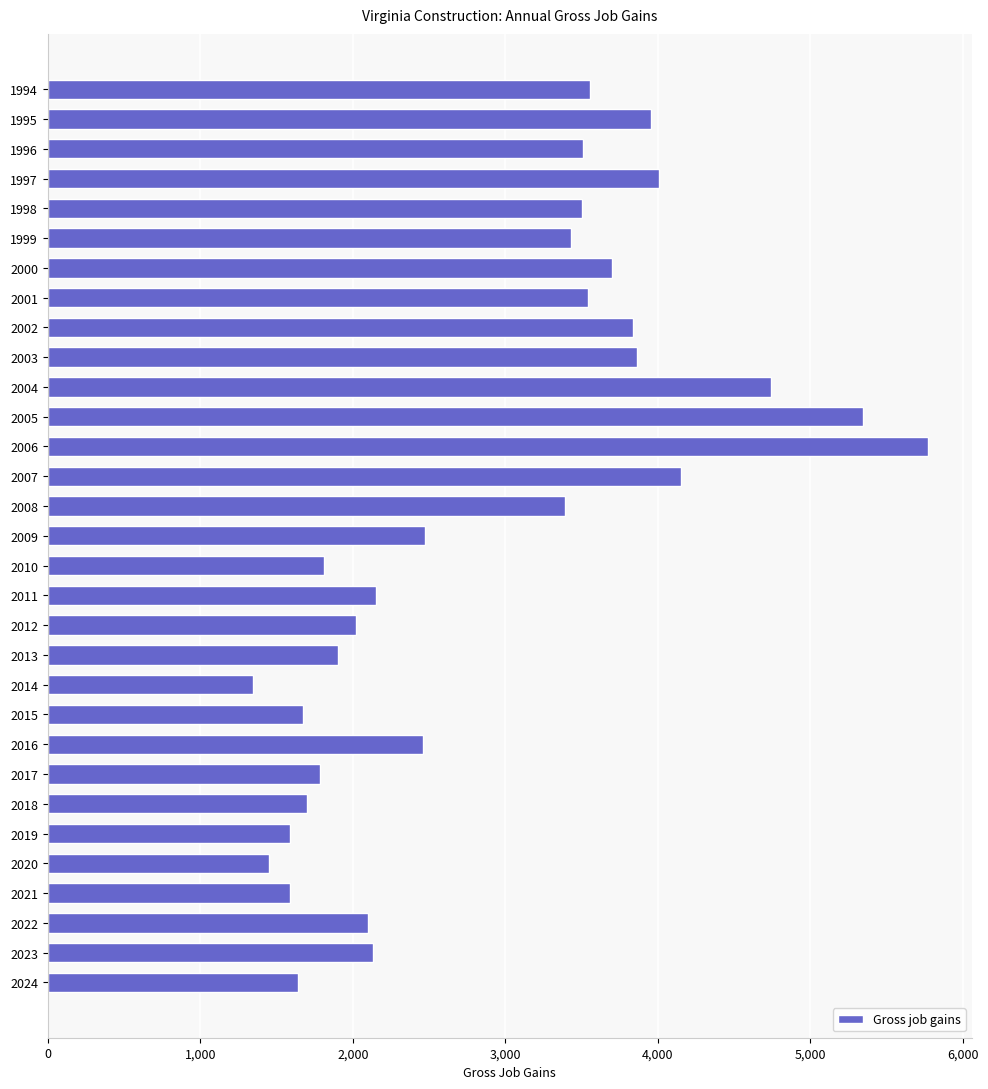

The value at 2006 is 1352. True or false?

False